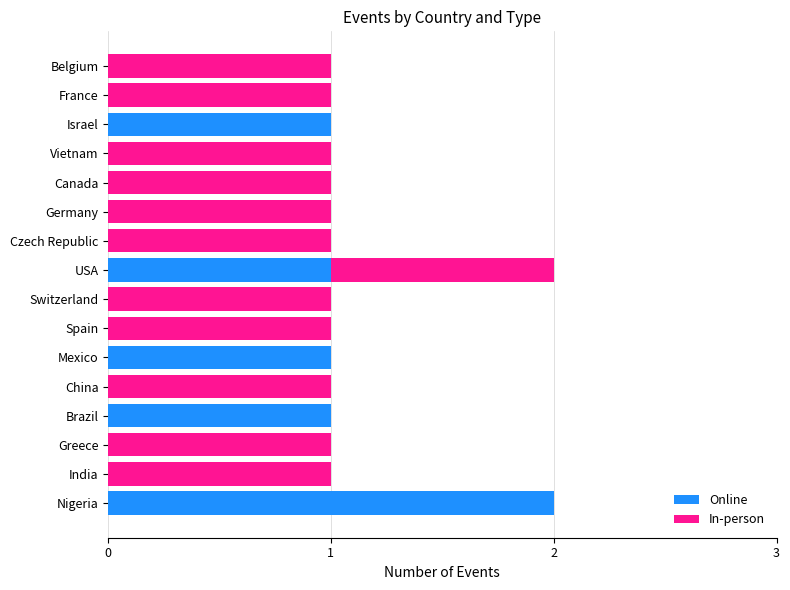

How many data points does each series have?

16